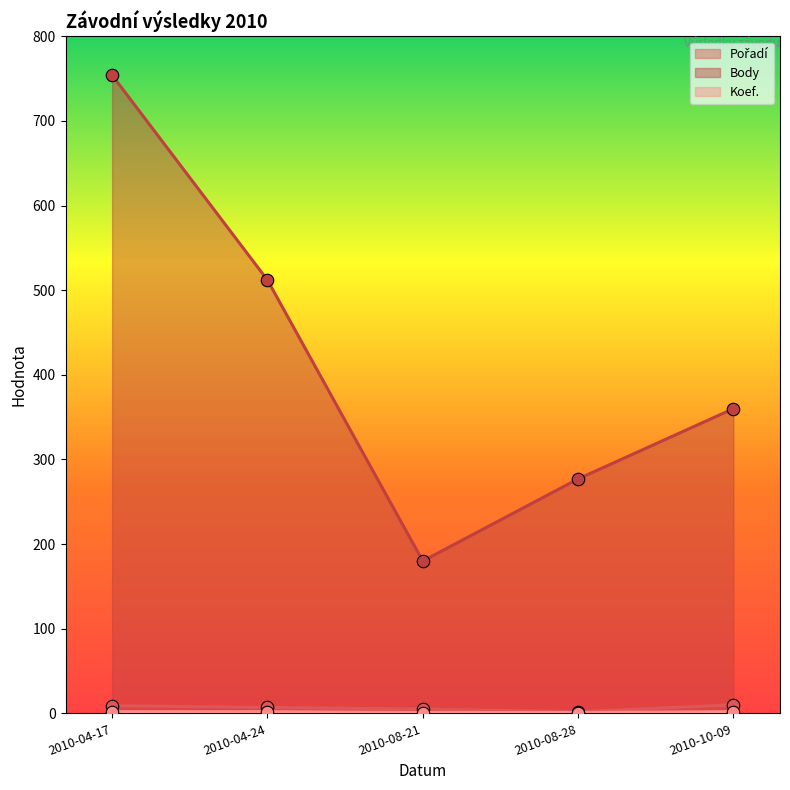

What is the label of the 1st point from the left?

2010-04-17